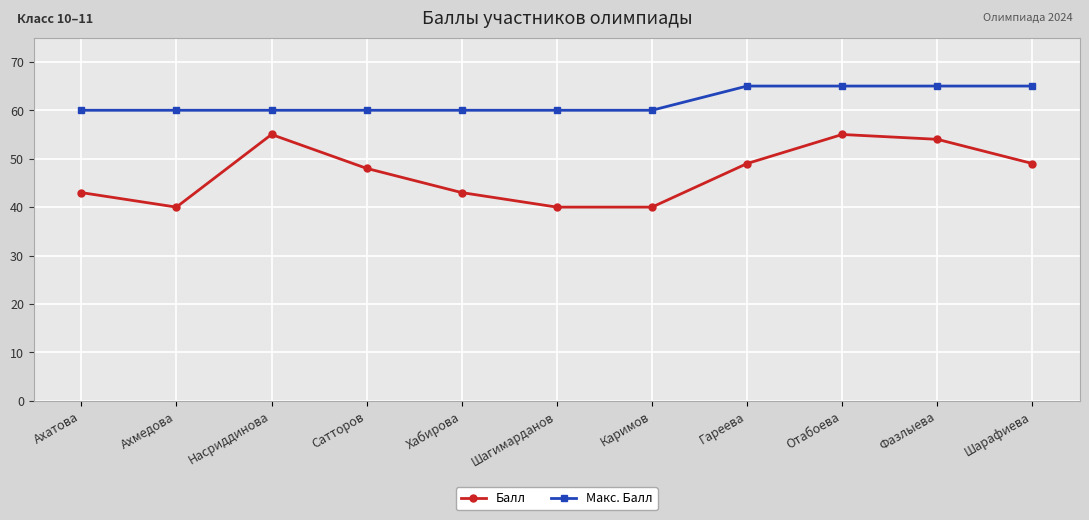

At which category does Балл reach its first local peak?

Насриддинова